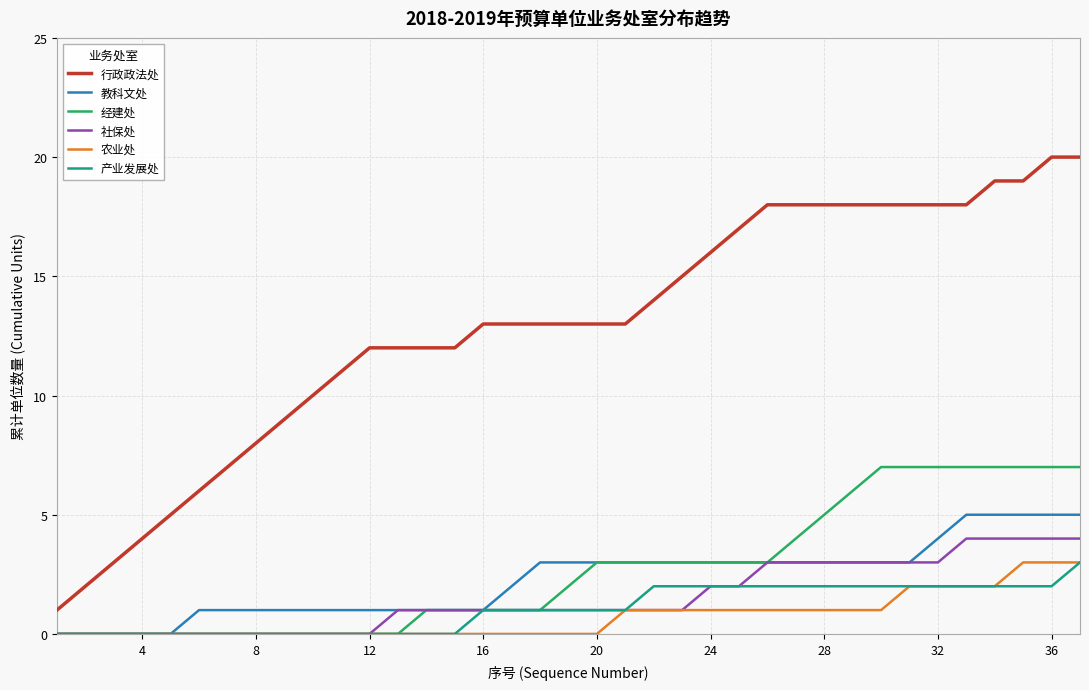

Which series has the largest total across all categories?

行政政法处